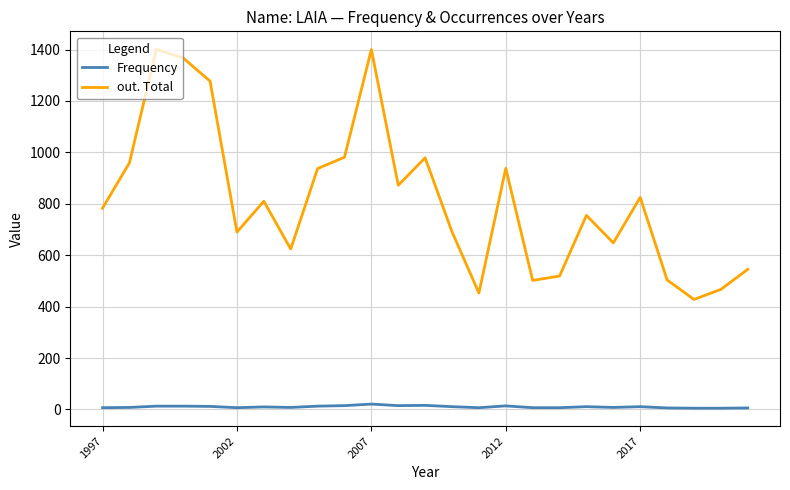

Which series has the largest total across all categories?

out. Total